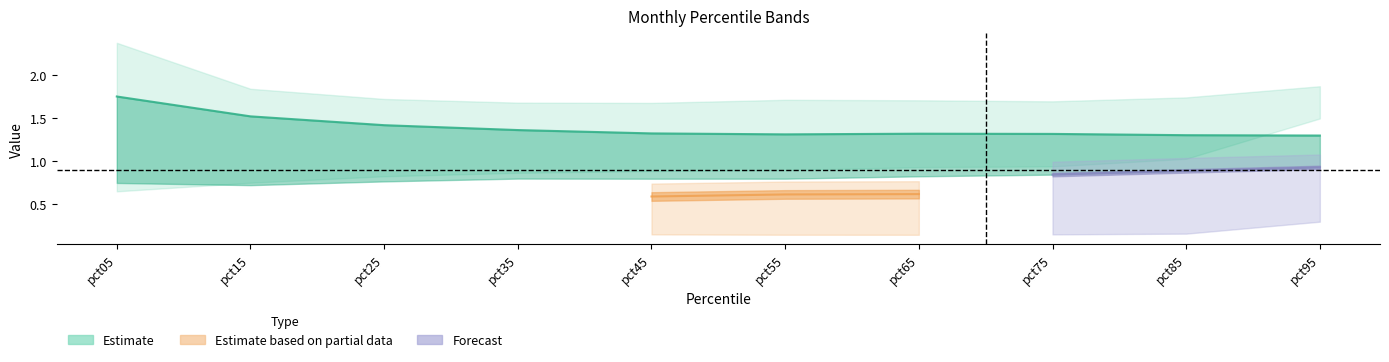

What is the difference between the highest and lowest values at pct75?

1.5